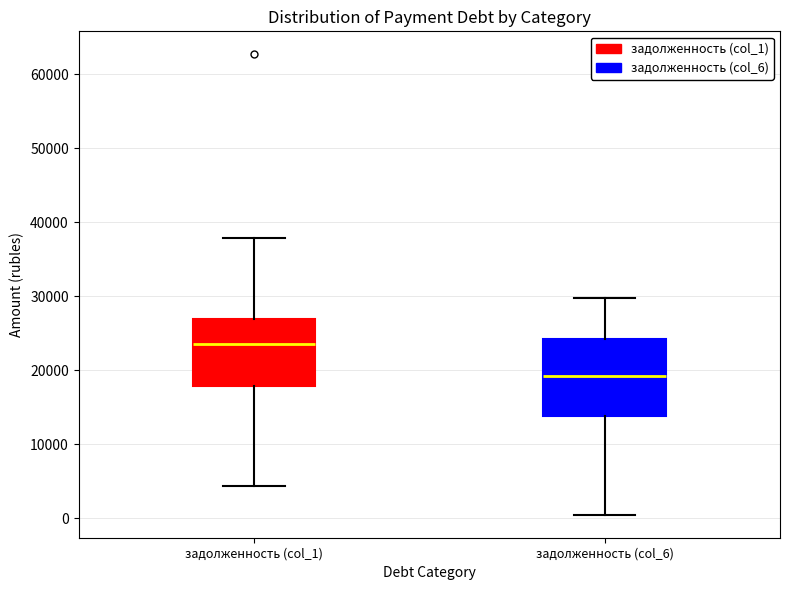

Reading left to right, transcribe this box plot: for each box, give where its median line is, the range the box spans, and where its two whiskers end, as read against the y-axis. The values are not printed on the chart, so give them approximately, as read against the axis.

задолженность (col_1): median 23000, box 18000 to 27000, whiskers 4000 to 38000
задолженность (col_6): median 19000, box 14000 to 24000, whiskers 1000 to 30000